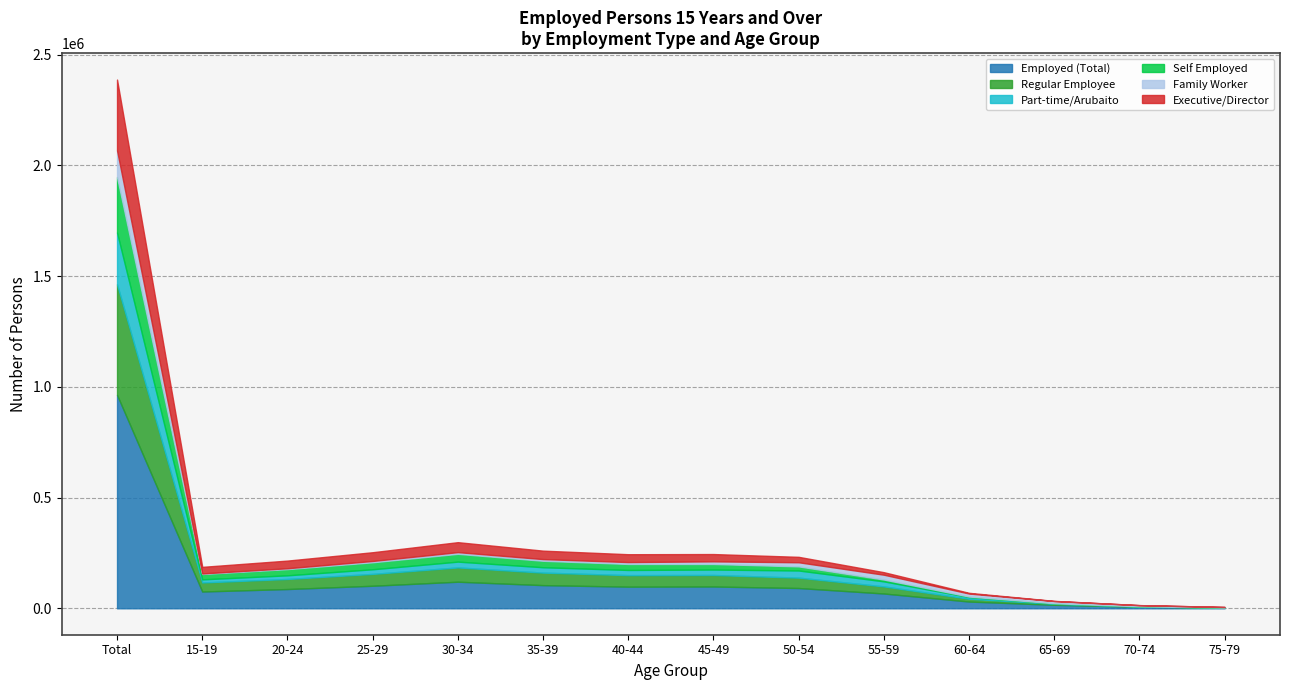

What is the value of the Family Worker point at the 5th from the left?

7682